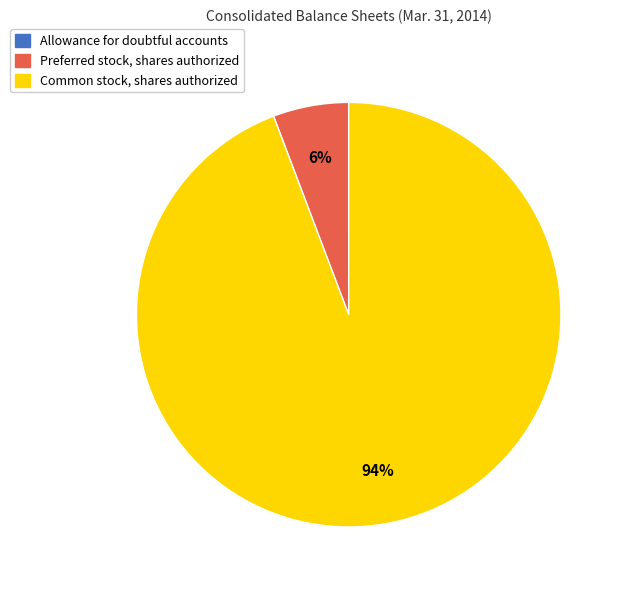

To the nearest percent, what percentage of the pie is Preferred stock, shares authorized?

6%